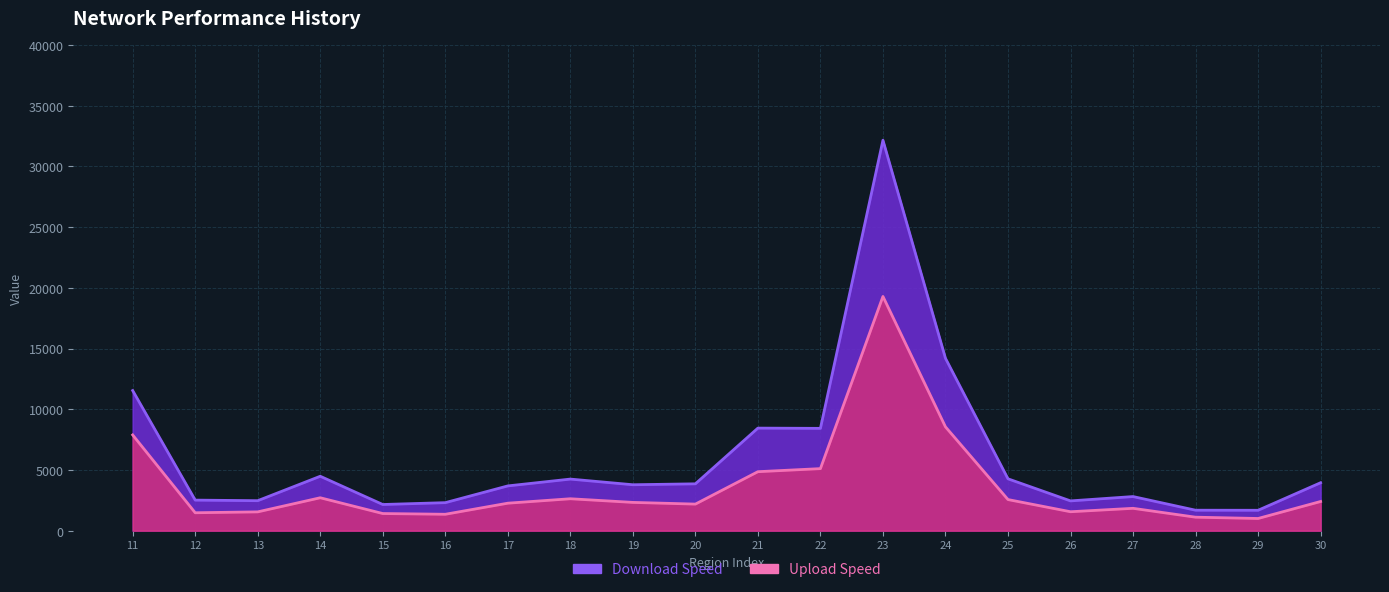

Reading left to right, extract all data points from this chart.

Download Speed: 11540	2516	2469	4481	2155	2307	3686	4248	3782	3858	8447	8426	32157	14195	4270	2452	2809	1685	1679	3948
Upload Speed: 7884	1475	1548	2710	1411	1350	2263	2628	2328	2188	4857	5110	19291	8550	2561	1559	1841	1110	1003	2403